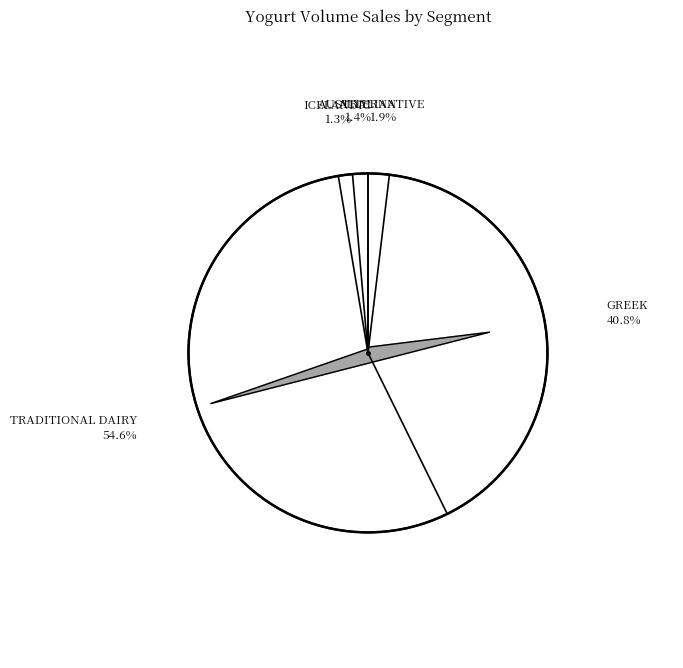

Is ICELANDIC the majority of the pie?

No